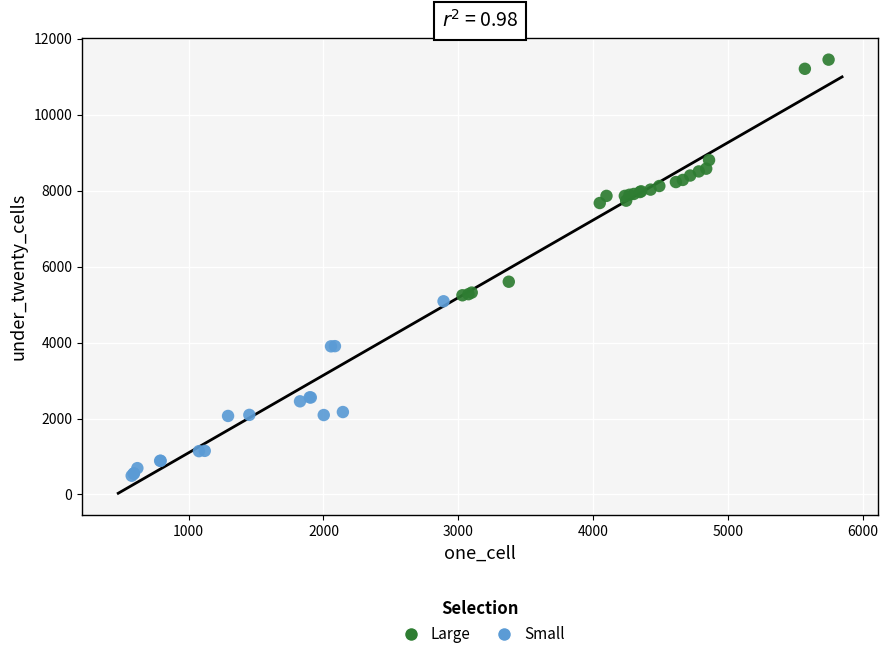

Which series has the widest spread of Y values?

Large